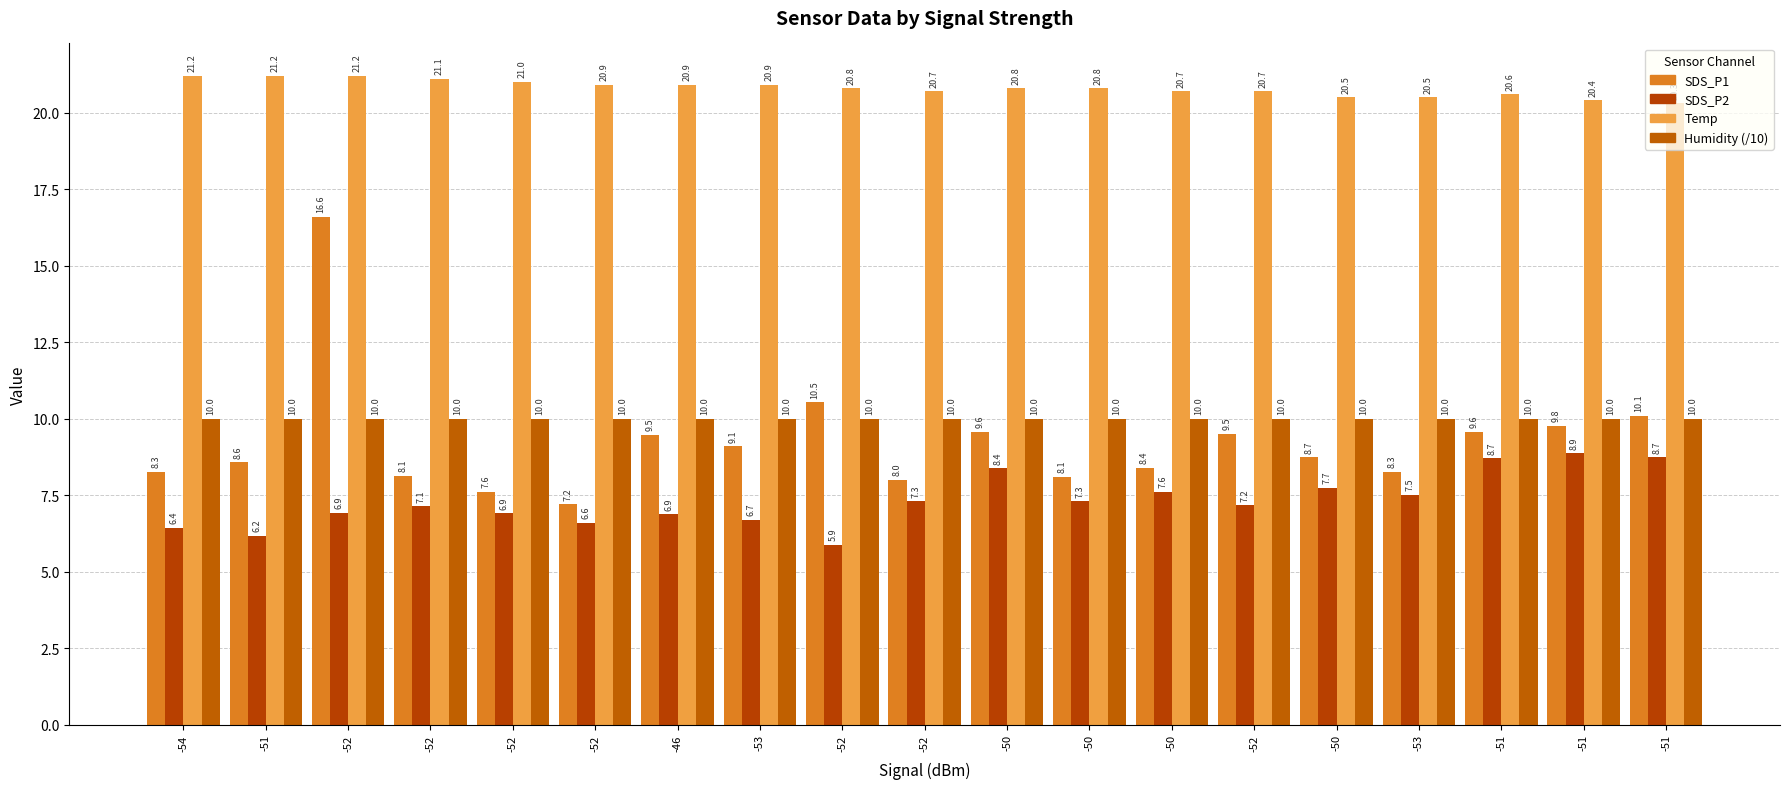

Reading right to left, extract all data points from this chart.

SDS_P1: -51=10.1	-51=9.8	-51=9.6	-53=8.3	-50=8.7	-52=9.5	-50=8.4	-50=8.1	-50=9.6	-52=8.0	-52=10.5	-53=9.1	-46=9.5	-52=7.2	-52=7.6	-52=8.1	-52=16.6	-51=8.6	-54=8.3
SDS_P2: -51=8.7	-51=8.9	-51=8.7	-53=7.5	-50=7.7	-52=7.2	-50=7.6	-50=7.3	-50=8.4	-52=7.3	-52=5.9	-53=6.7	-46=6.9	-52=6.6	-52=6.9	-52=7.1	-52=6.9	-51=6.2	-54=6.4
Temp: -51=20.3	-51=20.4	-51=20.6	-53=20.5	-50=20.5	-52=20.7	-50=20.7	-50=20.8	-50=20.8	-52=20.7	-52=20.8	-53=20.9	-46=20.9	-52=20.9	-52=21.0	-52=21.1	-52=21.2	-51=21.2	-54=21.2
Humidity (/10): -51=10.0	-51=10.0	-51=10.0	-53=10.0	-50=10.0	-52=10.0	-50=10.0	-50=10.0	-50=10.0	-52=10.0	-52=10.0	-53=10.0	-46=10.0	-52=10.0	-52=10.0	-52=10.0	-52=10.0	-51=10.0	-54=10.0